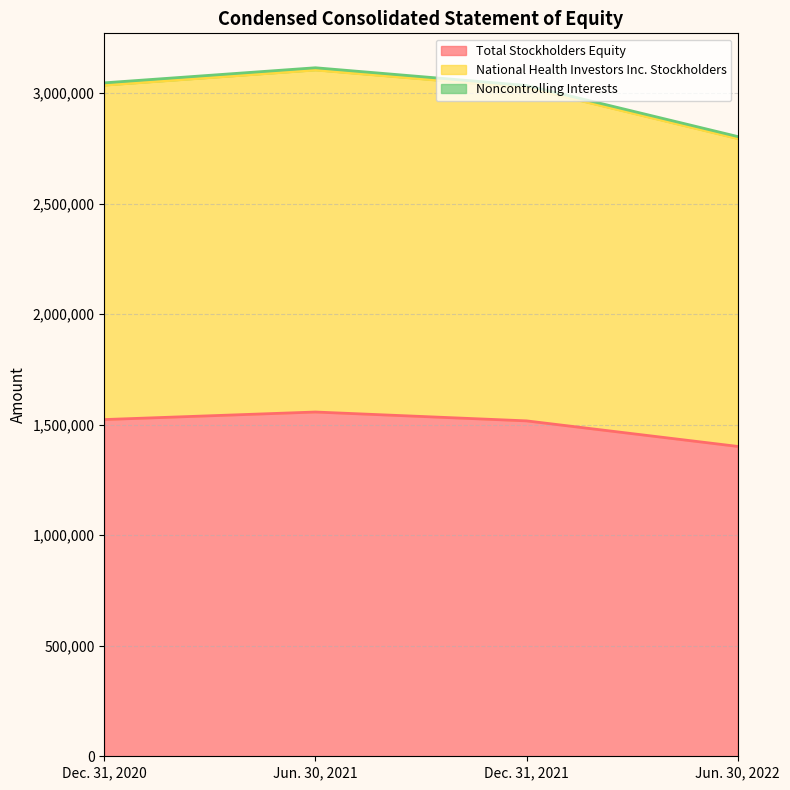

What is the minimum value for Total Stockholders Equity?

1401501